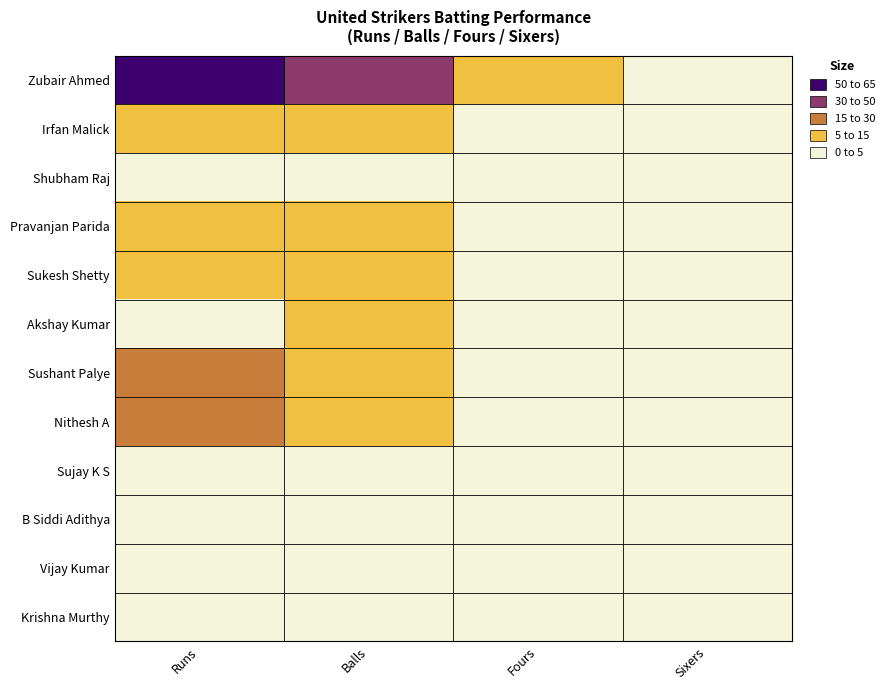

Reading right to left, what are all the values shown in this chart?

Zubair Ahmed: Sixers=0	Fours=12	Balls=37	Runs=60
Irfan Malick: Sixers=0	Fours=1	Balls=12	Runs=11
Shubham Raj: Sixers=0	Fours=0	Balls=4	Runs=1
Pravanjan Parida: Sixers=0	Fours=2	Balls=13	Runs=14
Sukesh Shetty: Sixers=0	Fours=1	Balls=5	Runs=5
Akshay Kumar: Sixers=0	Fours=0	Balls=8	Runs=2
Sushant Palye: Sixers=0	Fours=2	Balls=10	Runs=15
Nithesh A: Sixers=1	Fours=1	Balls=5	Runs=15
Sujay K S: Sixers=0	Fours=1	Balls=2	Runs=4
B Siddi Adithya: Sixers=0	Fours=0	Balls=1	Runs=1
Vijay Kumar: Sixers=0	Fours=0	Balls=0	Runs=0
Krishna Murthy: Sixers=0	Fours=0	Balls=0	Runs=0